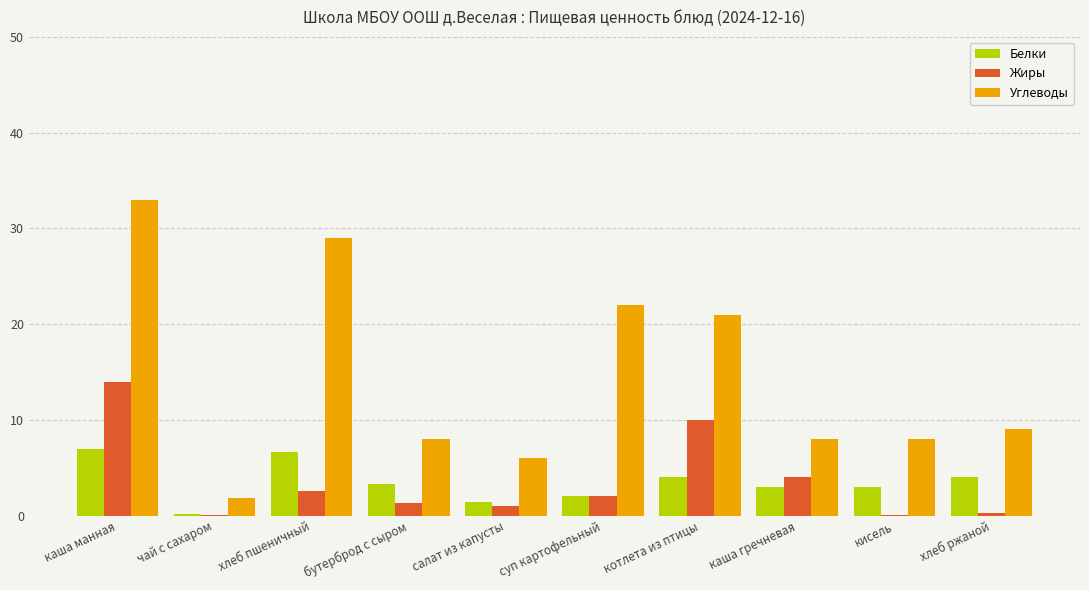

Is it true that Белки equals 6.6 at хлеб пшеничный?

True